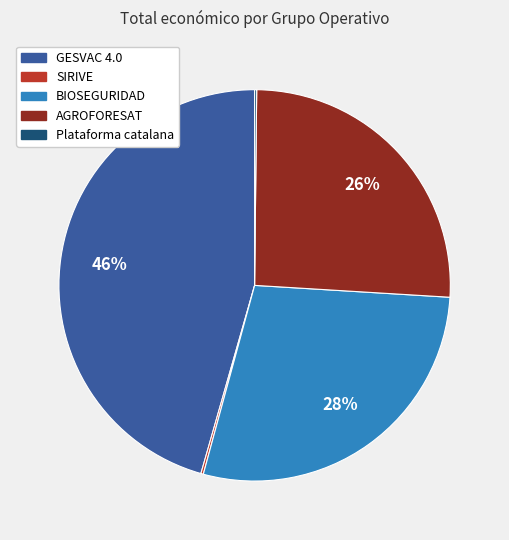

Is BIOSEGURIDAD the majority of the pie?

No